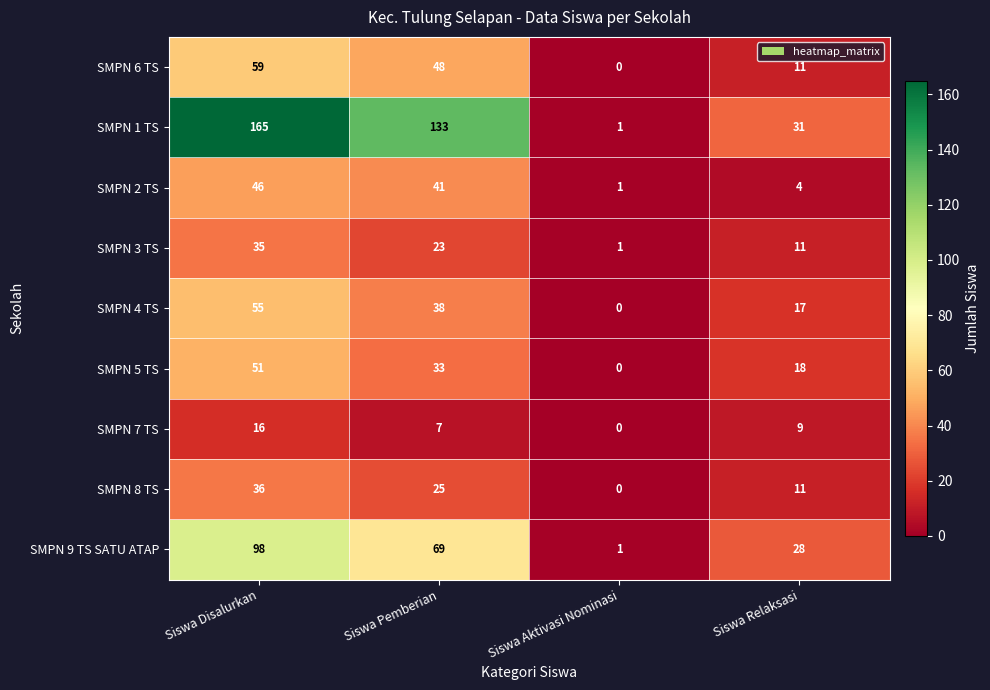

Is it true that SMPN 7 TS equals 0 at Siswa Aktivasi Nominasi?

True